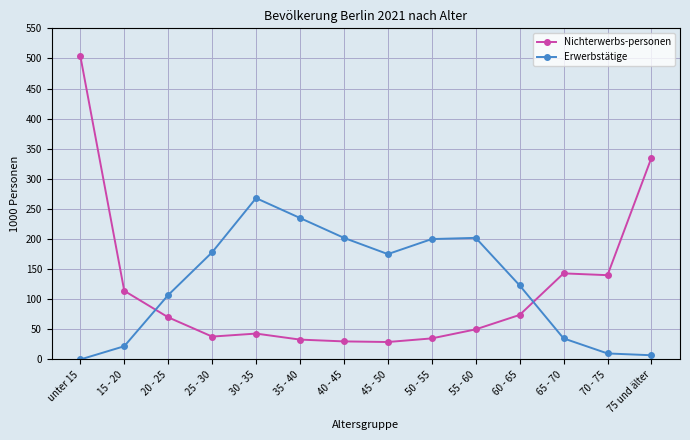

List the series in order of their overall mean, lowest first.

Nichterwerbs-personen, Erwerbstätige